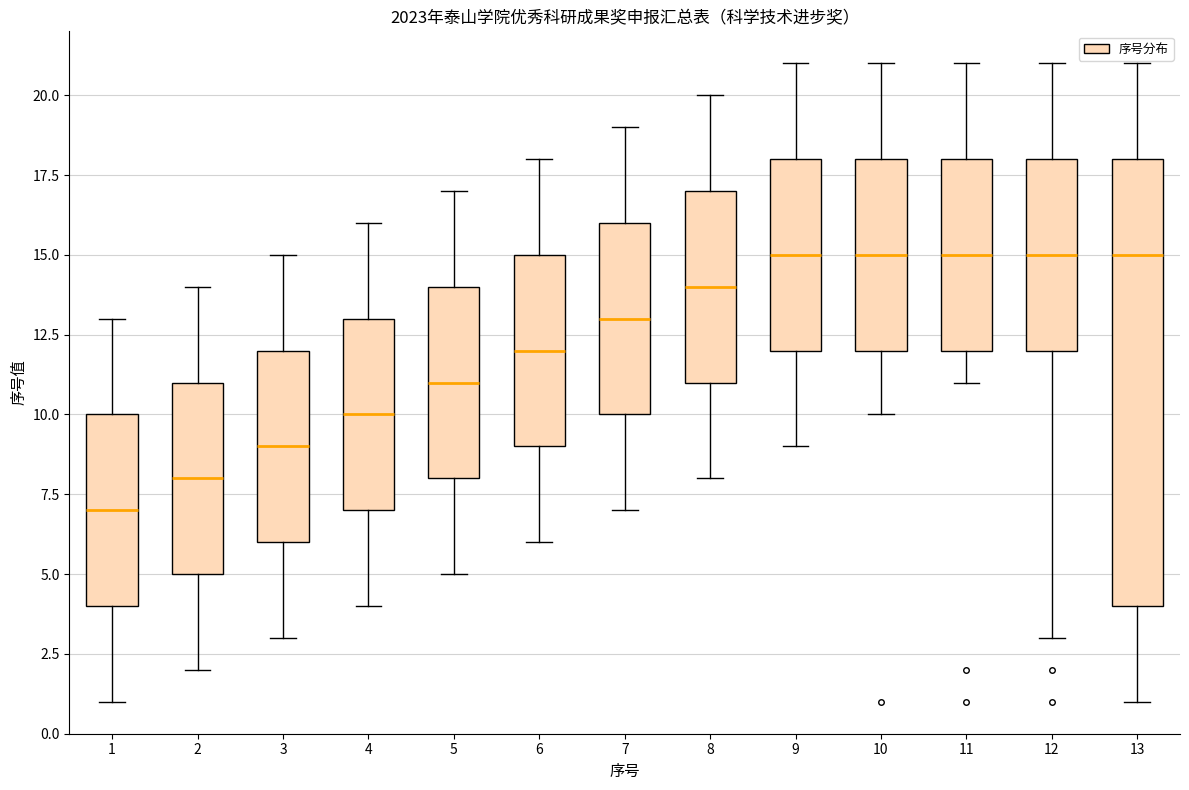

Comparing the boxes themselves (not the whiskers), which one is the tallest?

13